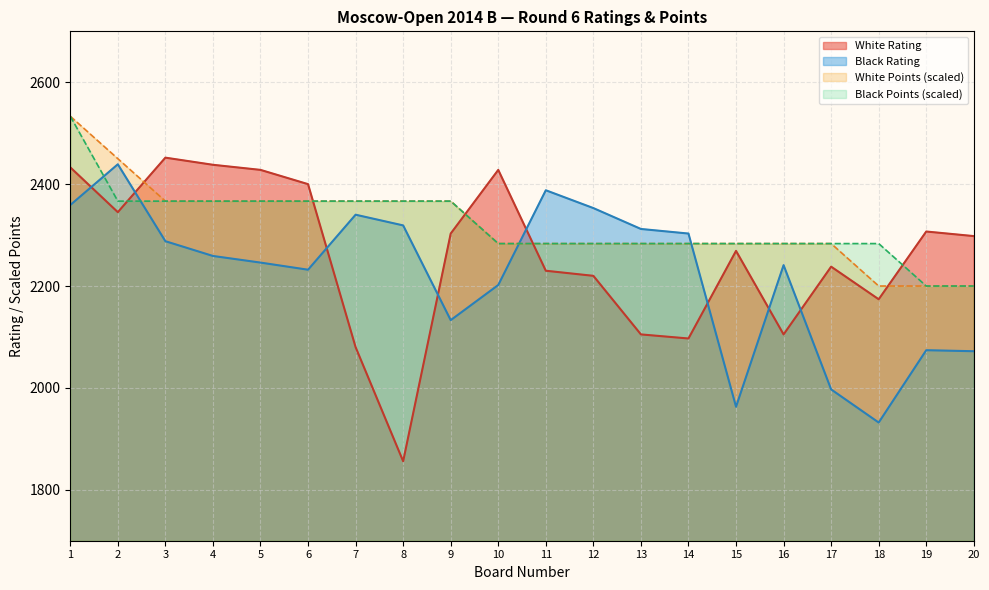

True or false: White Points has a value of 3682.0 at 20.

False